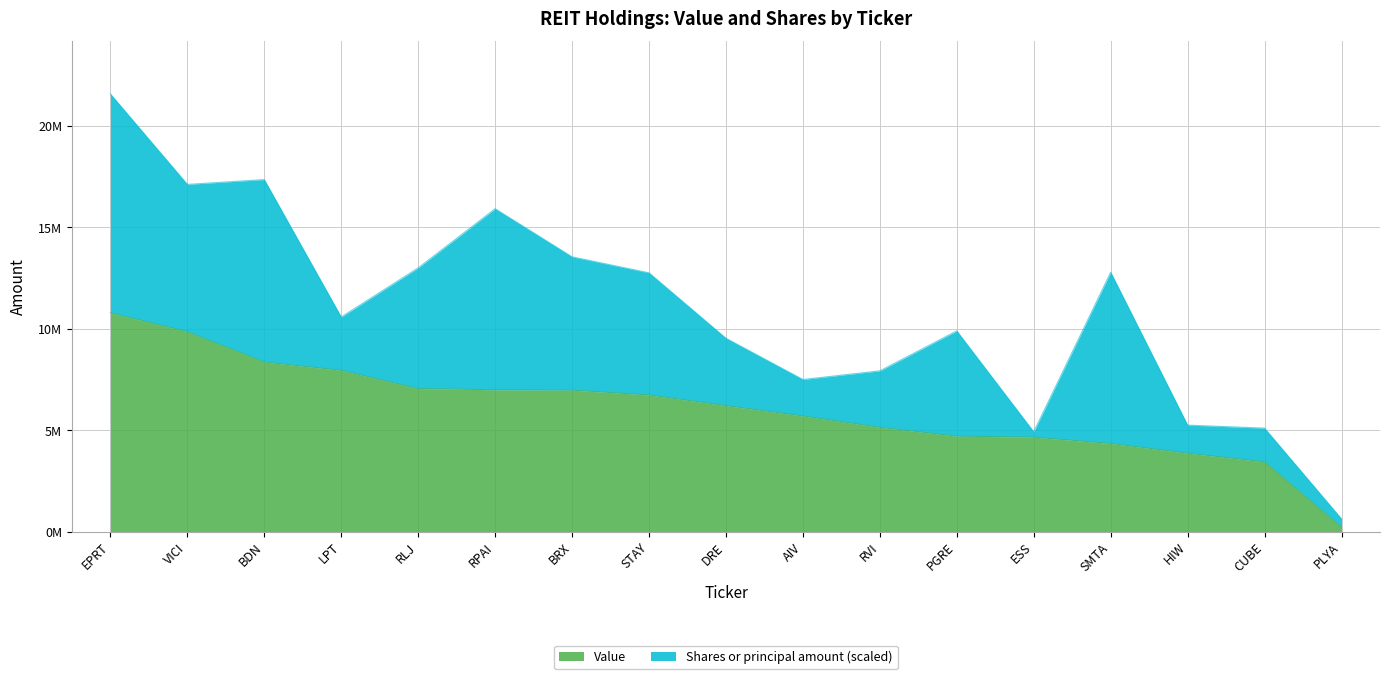

At which label does the data first exceed 6216000?

EPRT